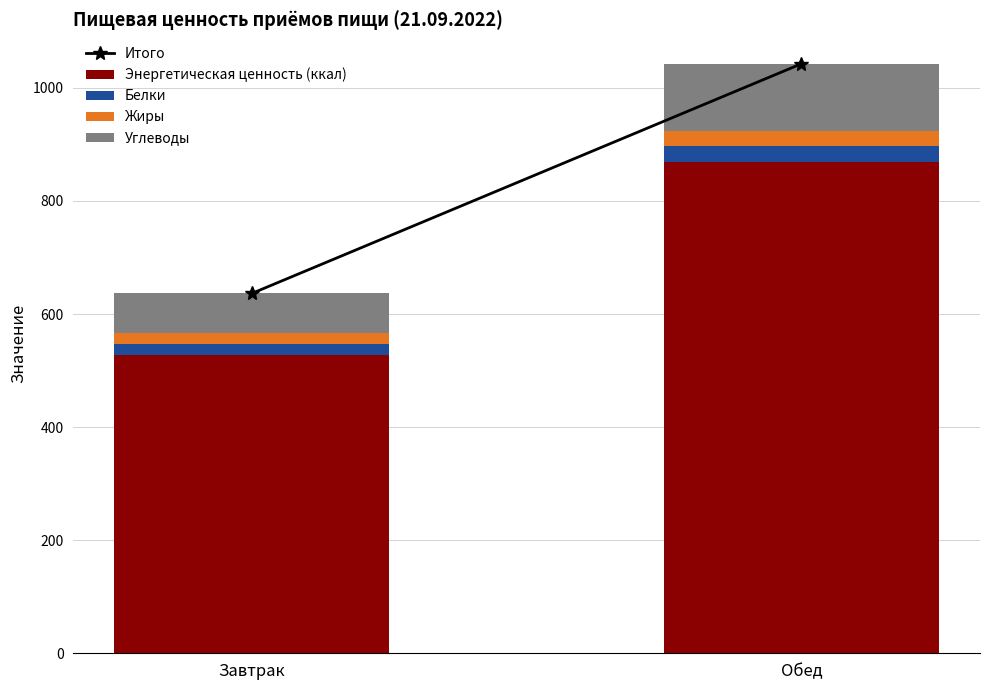

Which category has the highest value in the Энергетическая ценность (ккал) series?

Обед